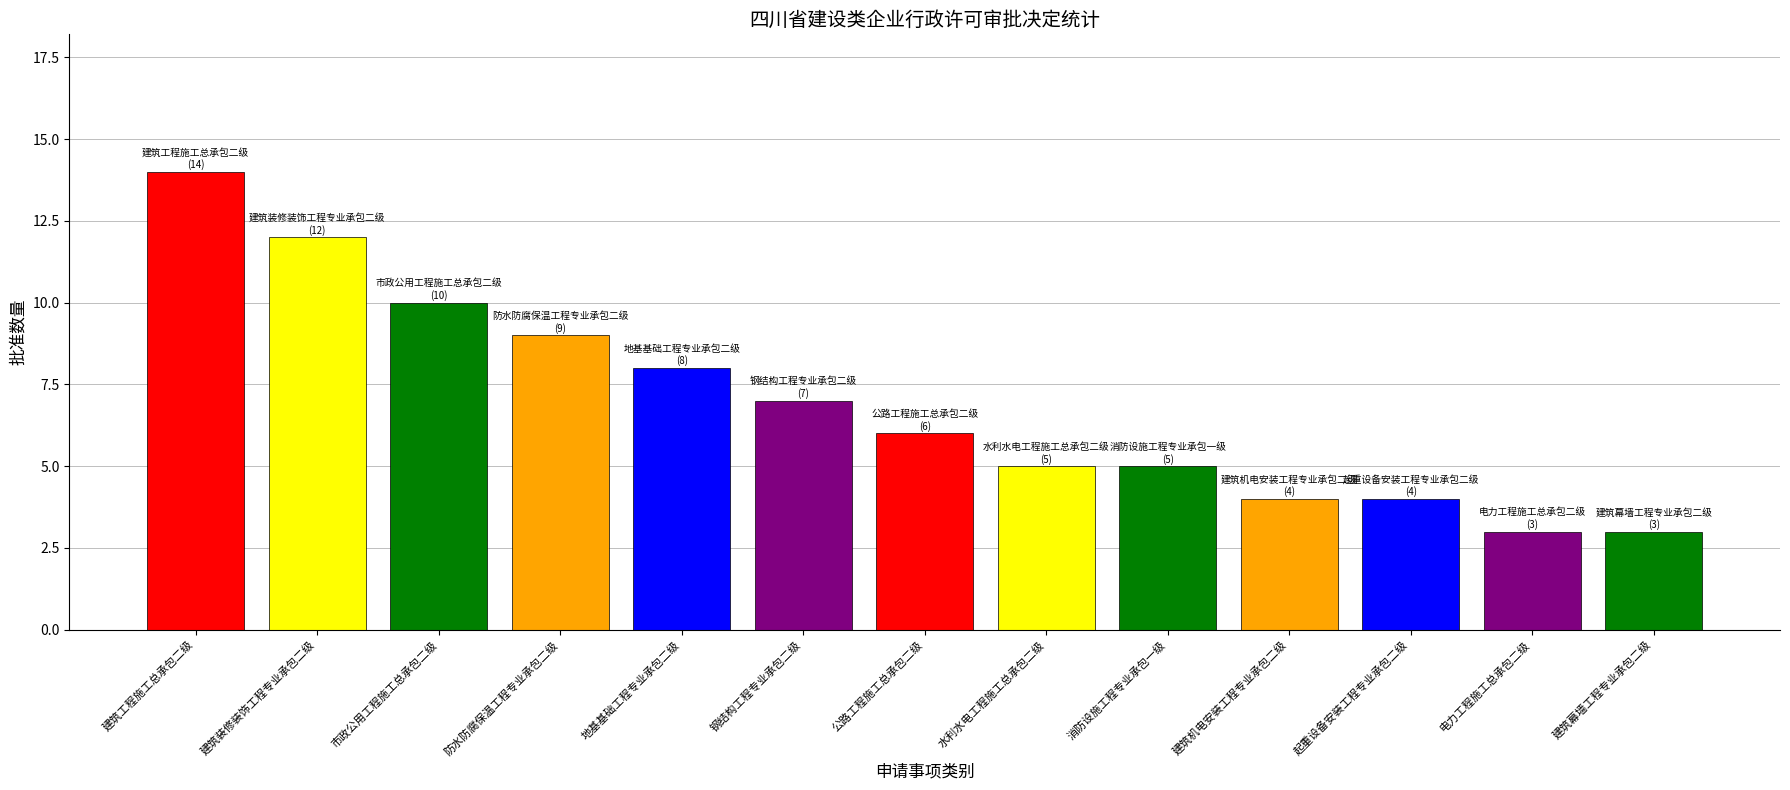

Which category has the highest value across all series?

建筑工程施工总承包二级